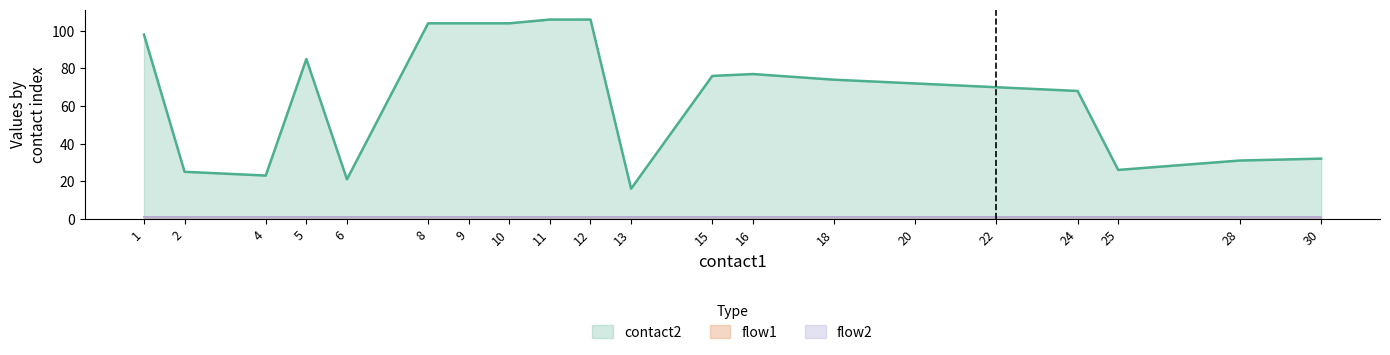

True or false: flow1 has more than 1 points higher than both neighbors.

False